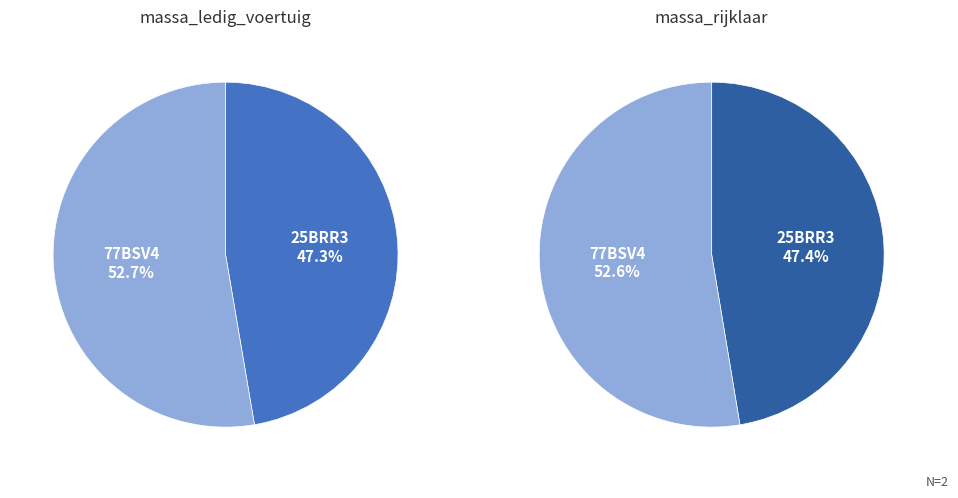

Which has a higher value, 77BSV4 or 25BRR3?

77BSV4